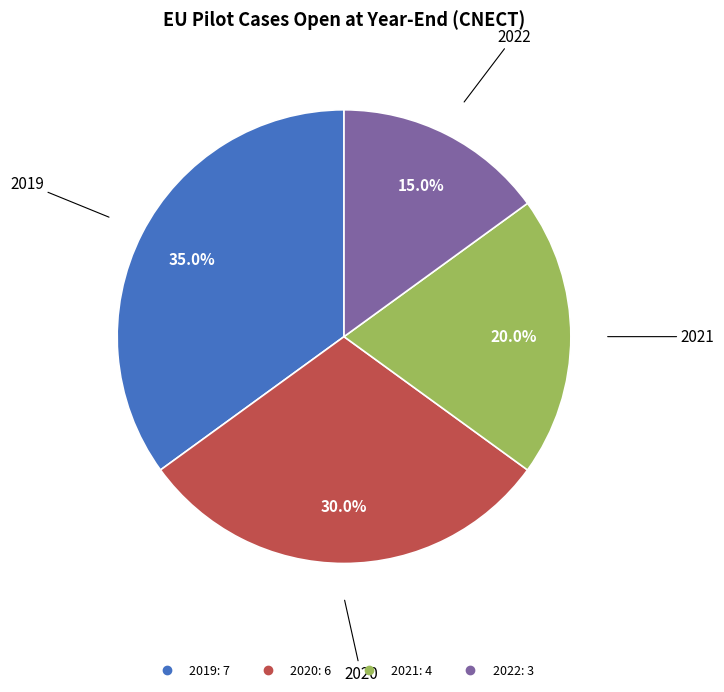

Does any single category account for the majority?

No